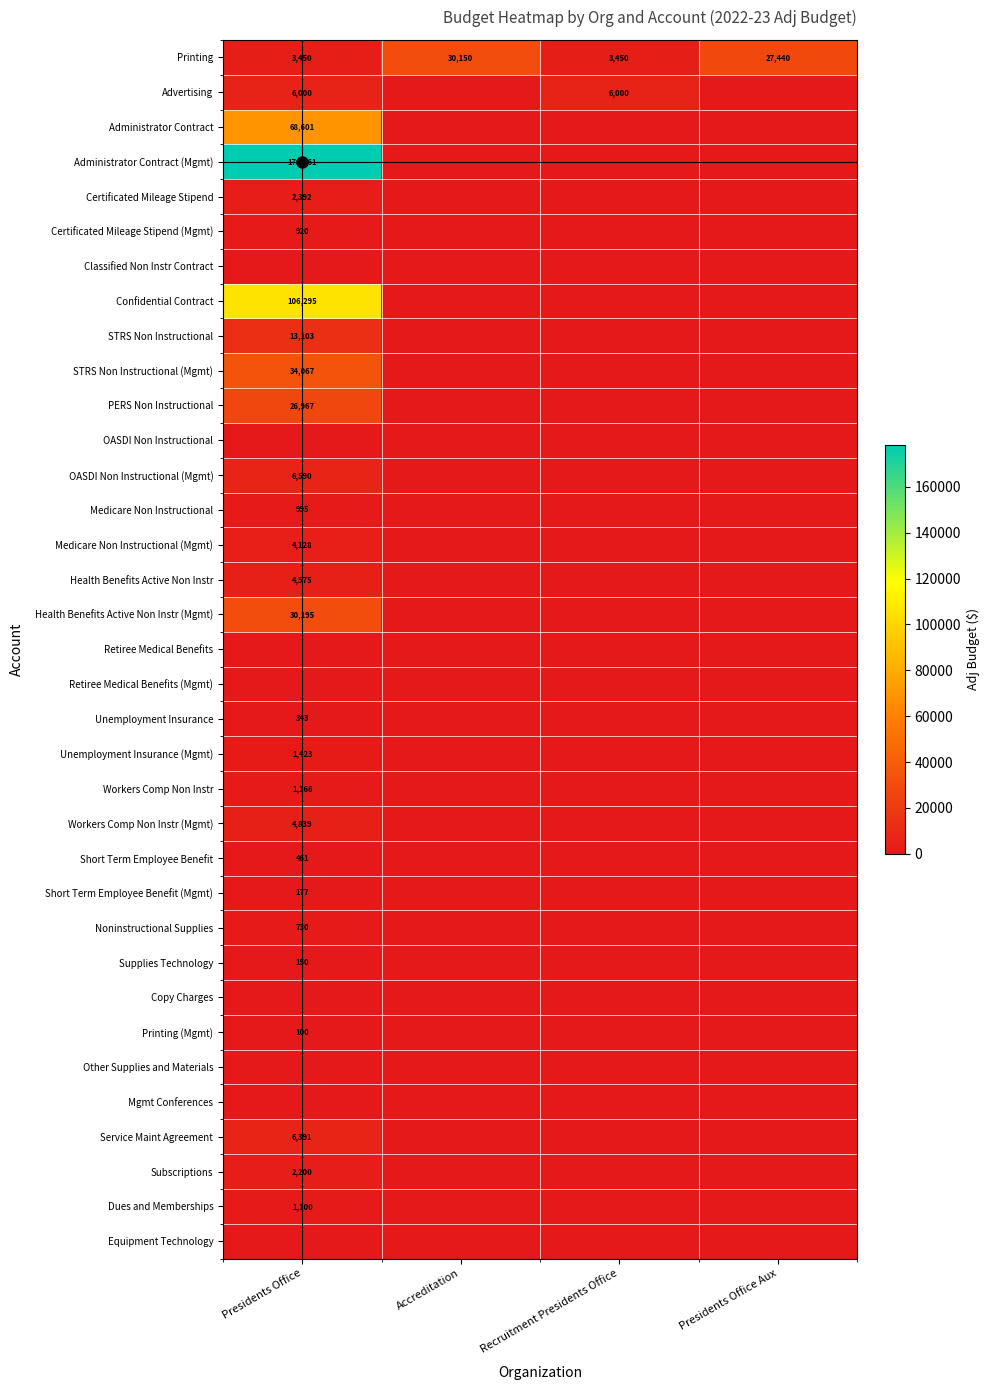

Is it true that Printing equals 1025 at Presidents Office?

False